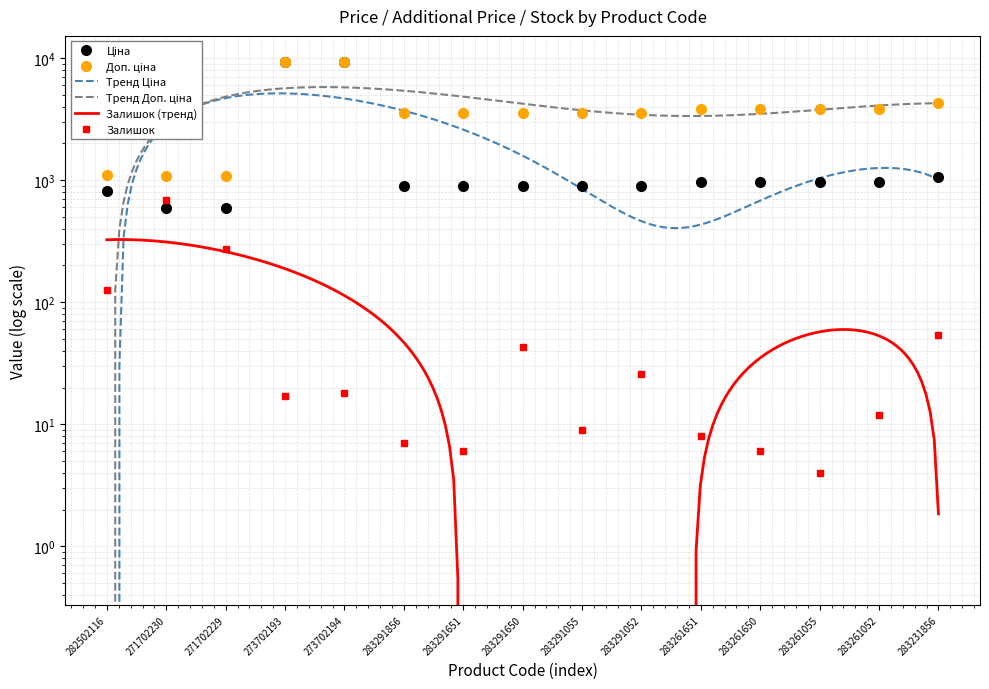

What is the average value of the Залишок series?

86.5